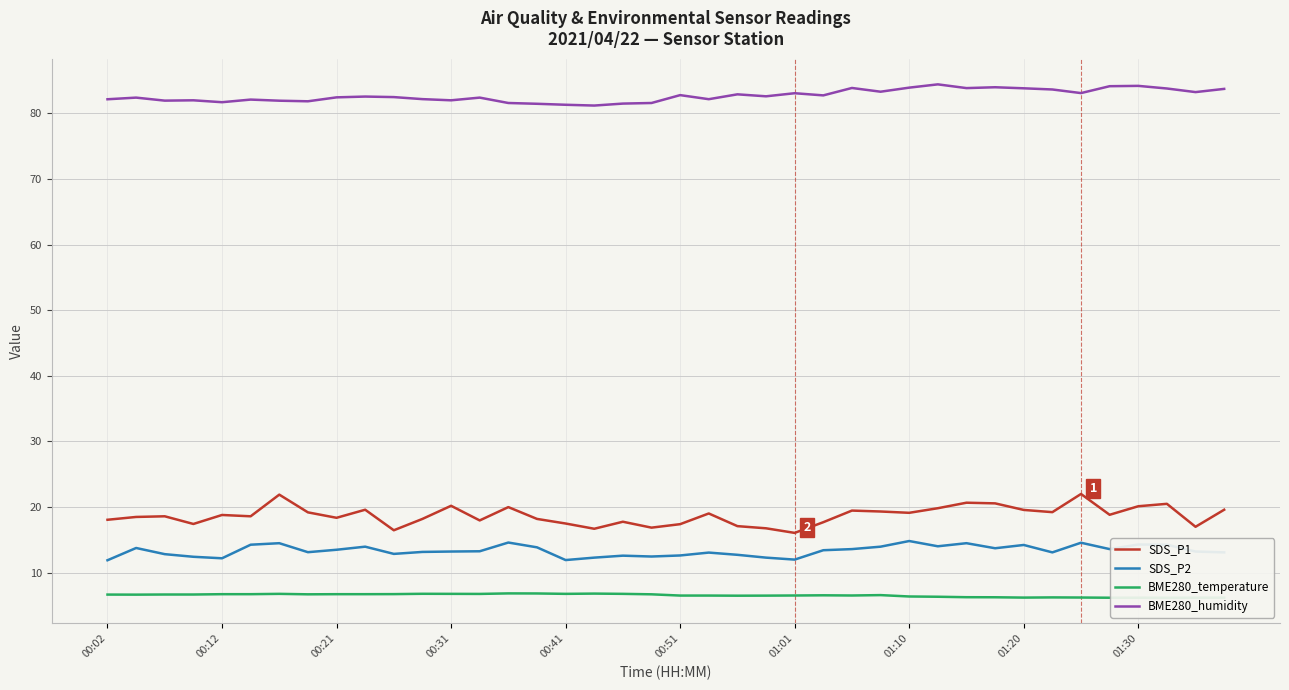

True or false: SDS_P2 and BME280_humidity cross at least once.

False